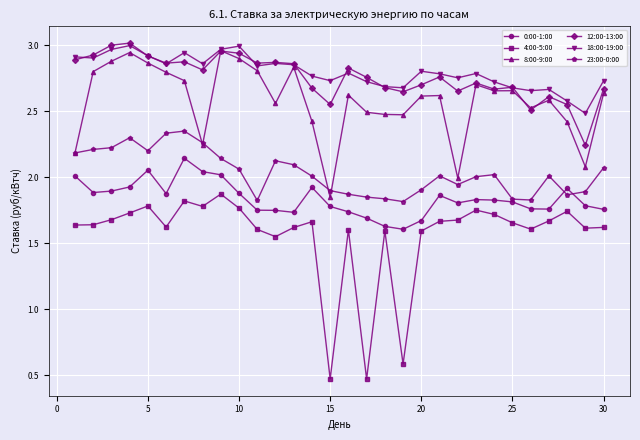

At how many categories does at least one series exceed 1?

30